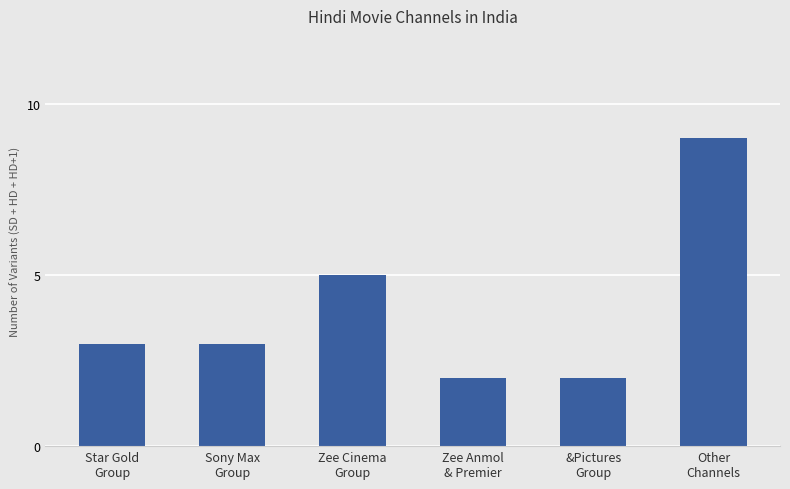

Reading left to right, list all the values displayed in this chart.

Star Gold
Group=3	Sony Max
Group=3	Zee Cinema
Group=5	Zee Anmol
& Premier=2	&Pictures
Group=2	Other
Channels=9